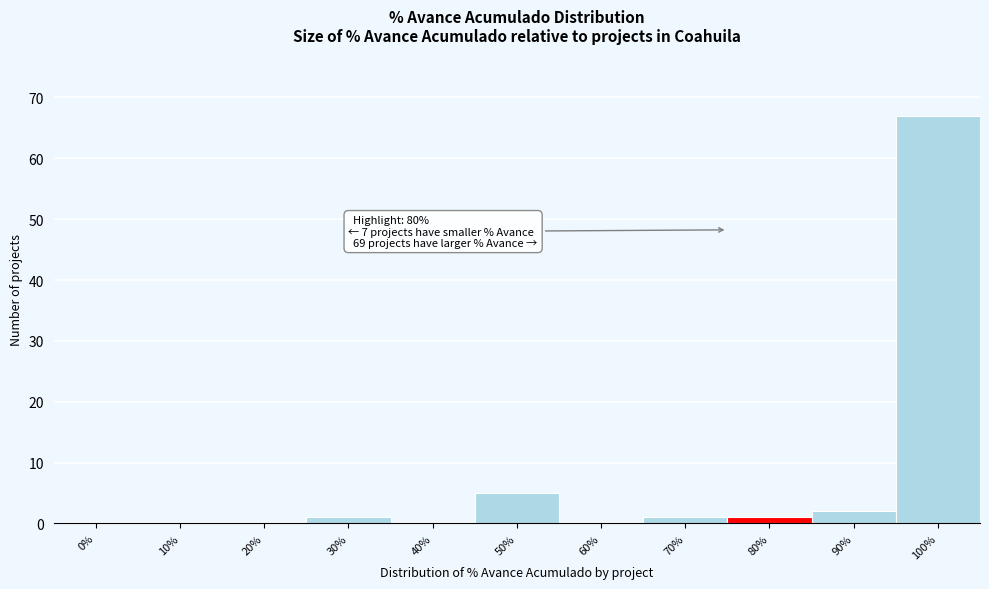

Reading left to right, extract all data points from this chart.

0%=0	10%=0	20%=0	30%=1	40%=0	50%=5	60%=0	70%=1	80%=1	90%=2	100%=67